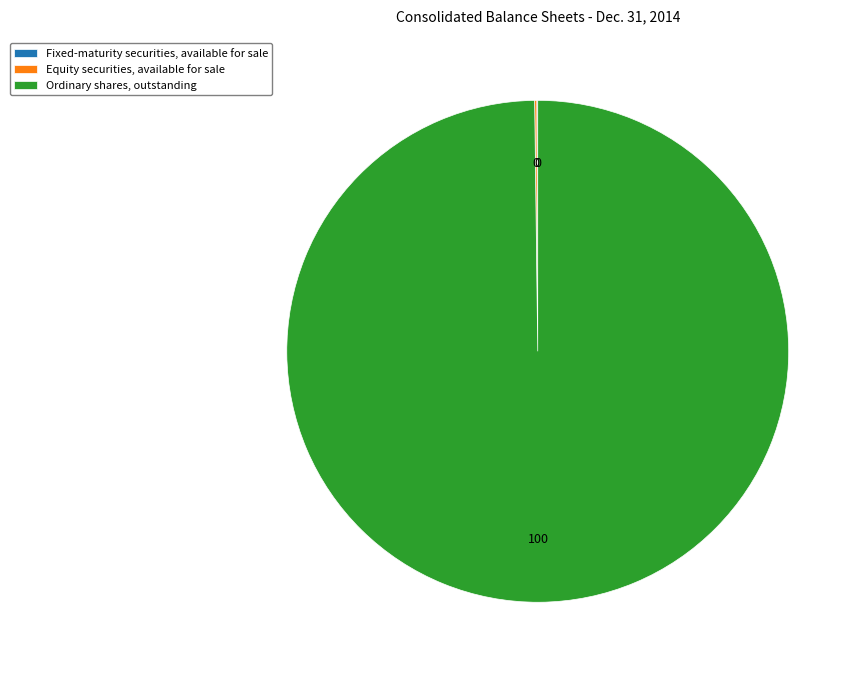

Is there any slice that represents more than half of the pie?

Yes